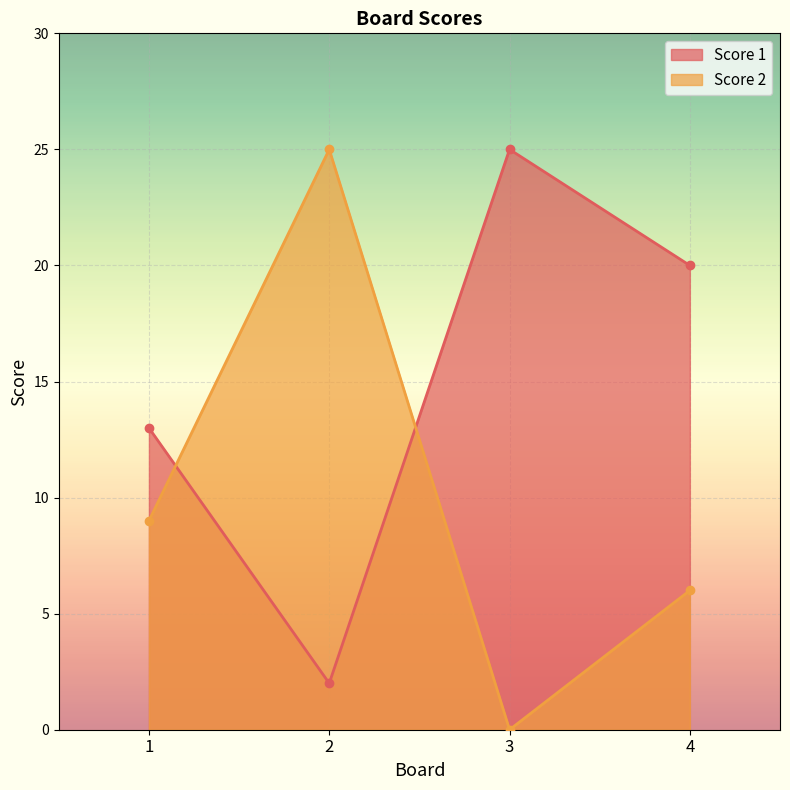

How many lines are shown in the chart?

2